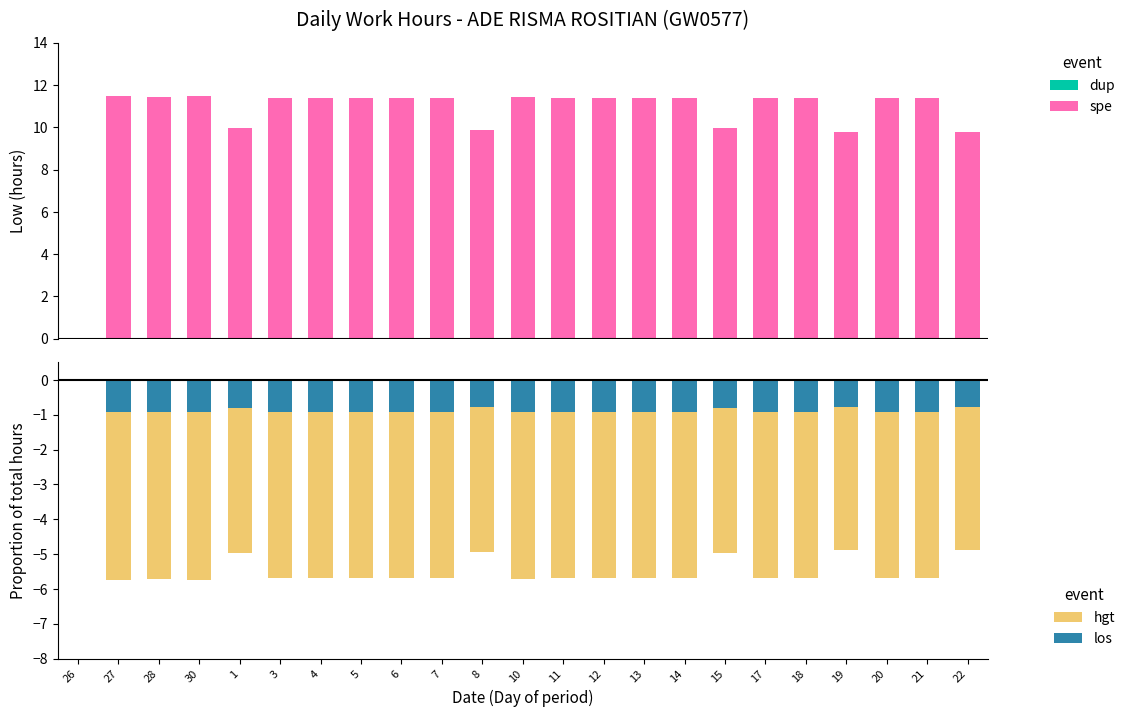

Between 27 and 12, which series saw the biggest shift?

Low